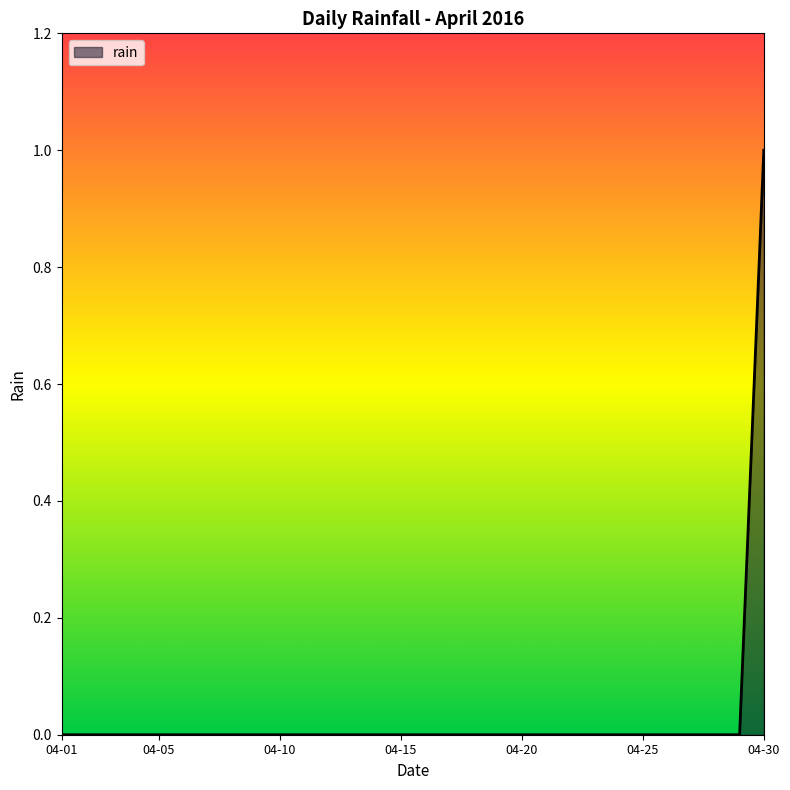

How many series are shown in this chart?

1